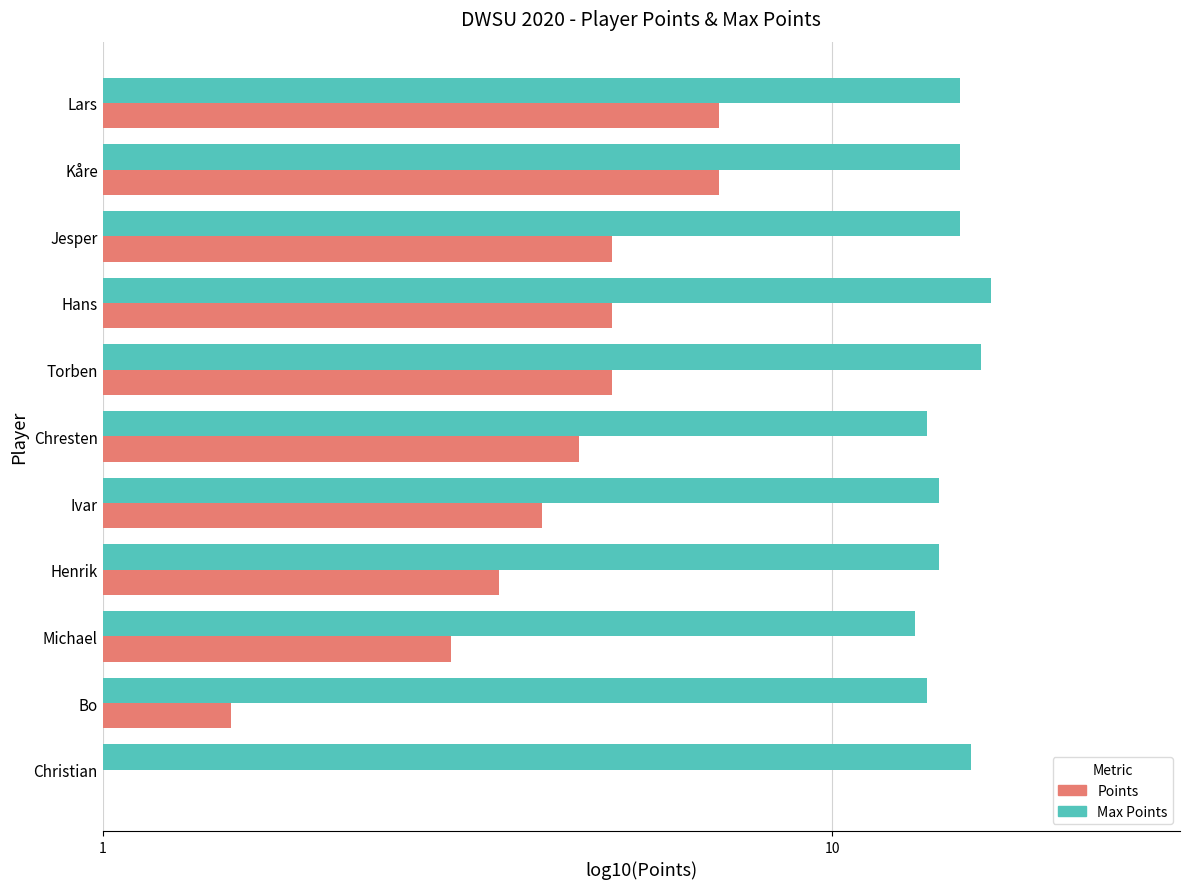

Reading right to left, extract all data points from this chart.

Max Points: 15.0	15.0	15.0	16.5	16.0	13.5	14.0	14.0	13.0	13.5	15.5
Points: 7.0	7.0	5.0	5.0	5.0	4.5	4.0	3.5	3.0	1.5	1.0